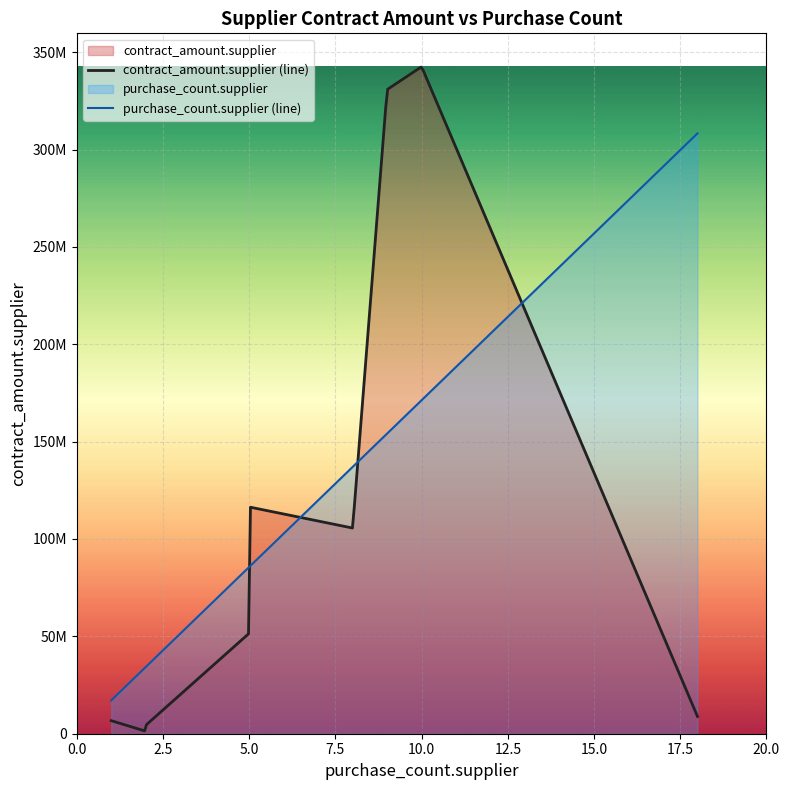

True or false: contract_amount.supplier has a value of 172772145.8 at MARIO ALBERTO PICADO VARGAS.

False